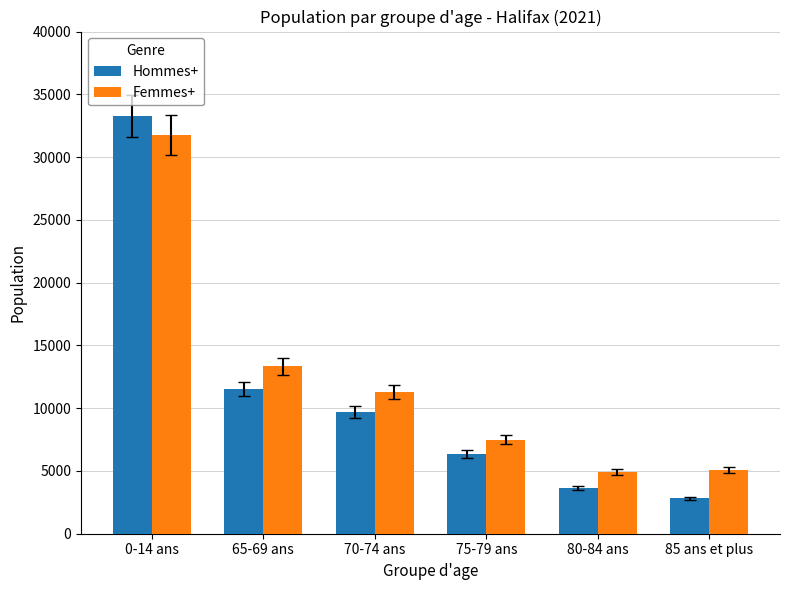

At 70-74 ans, list the series in order from largest to smallest.

Femmes+, Hommes+